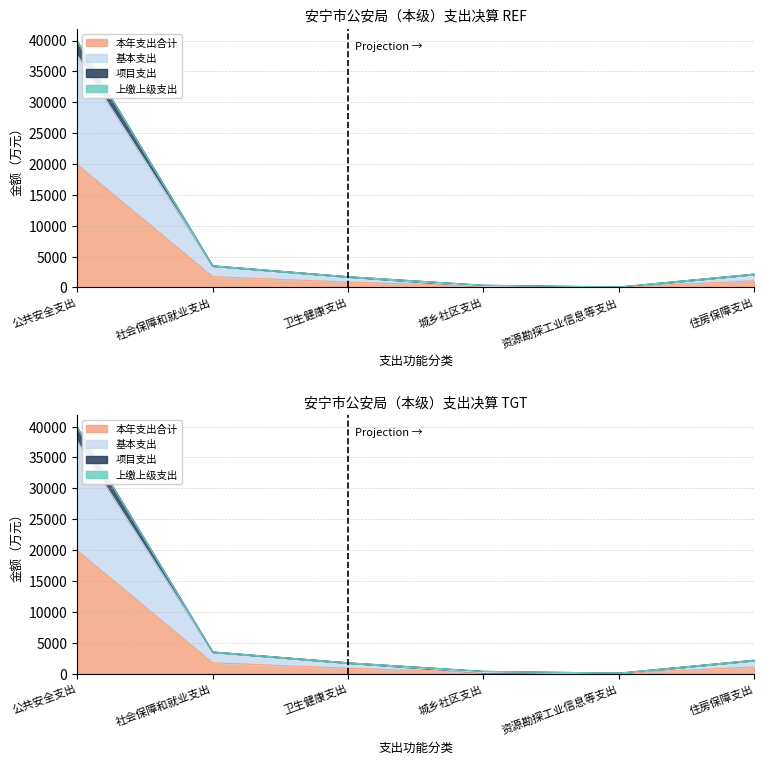

Where is the first local minimum for 基本支出?

资源勘探工业信息等支出